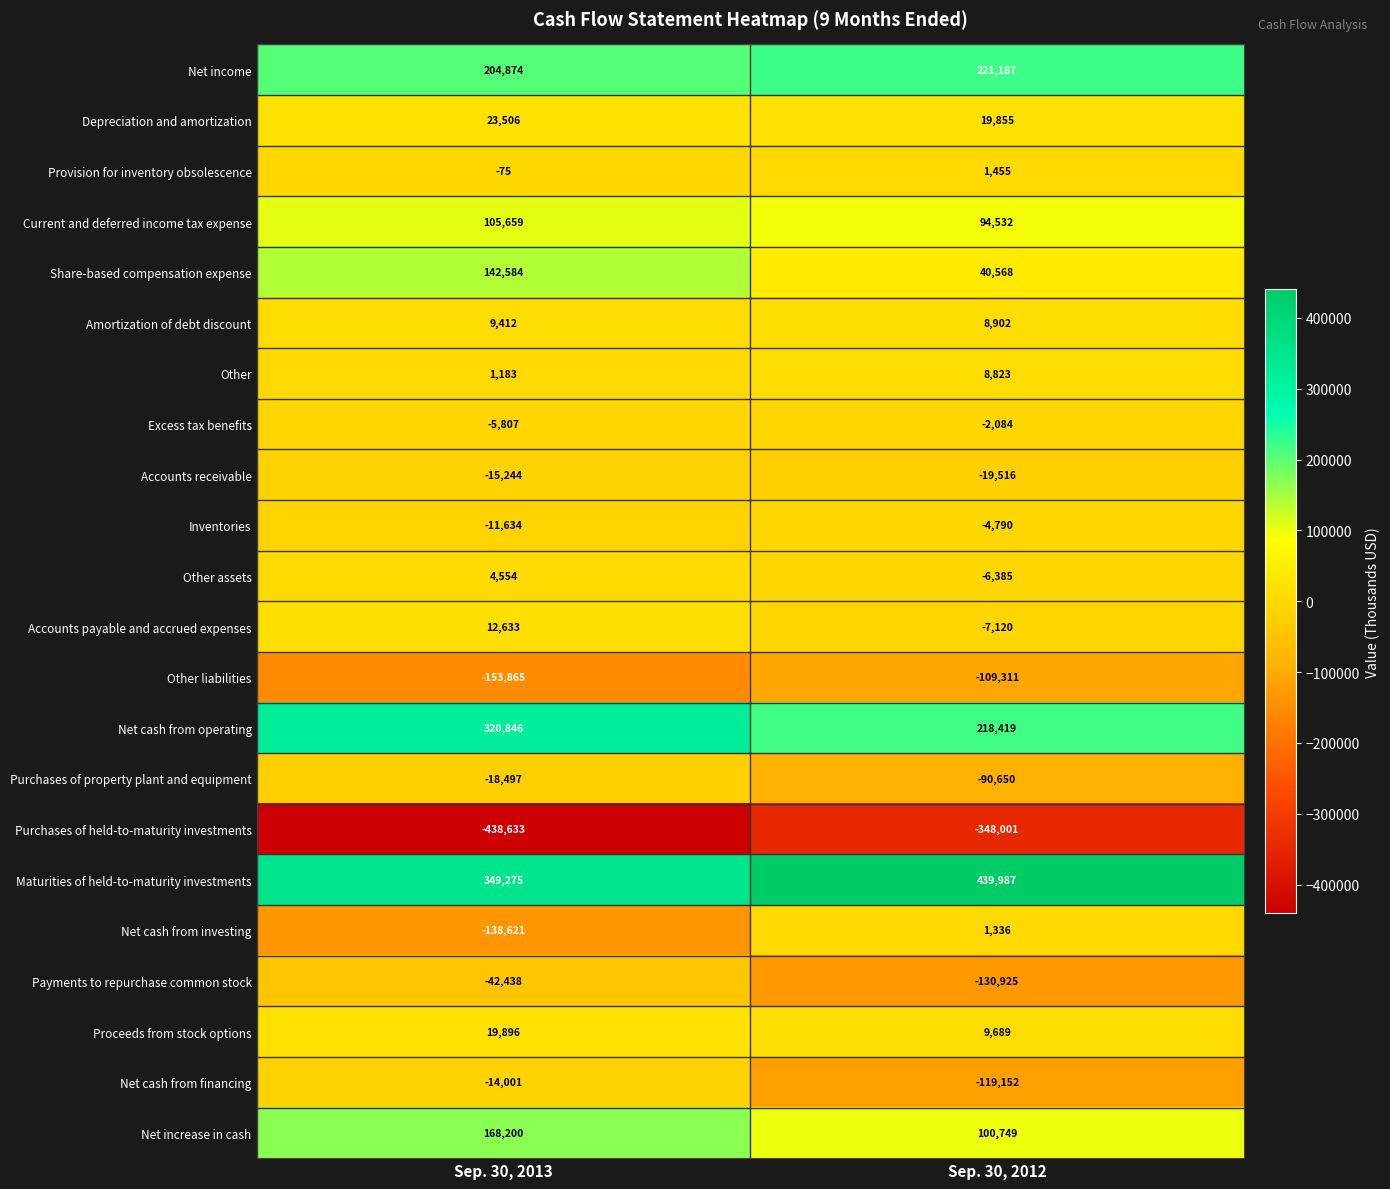

What value does the Share-based compensation expense series have at Sep. 30, 2013, to the nearest 10?

142580